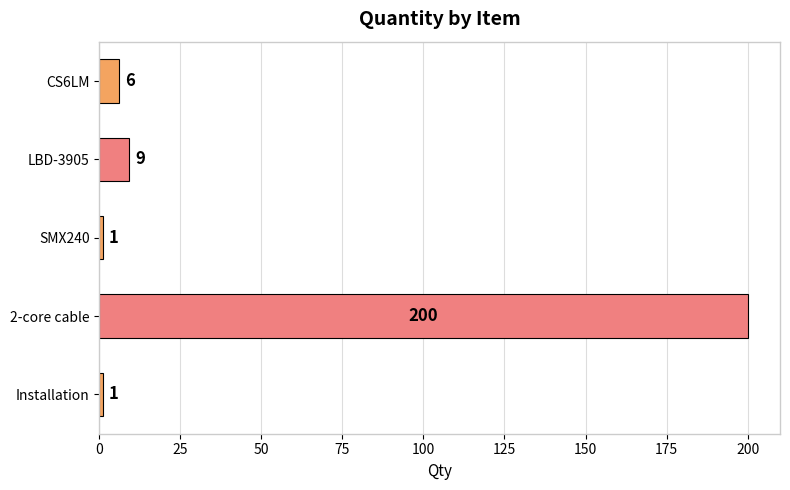

Count the number of categories in the chart.

5